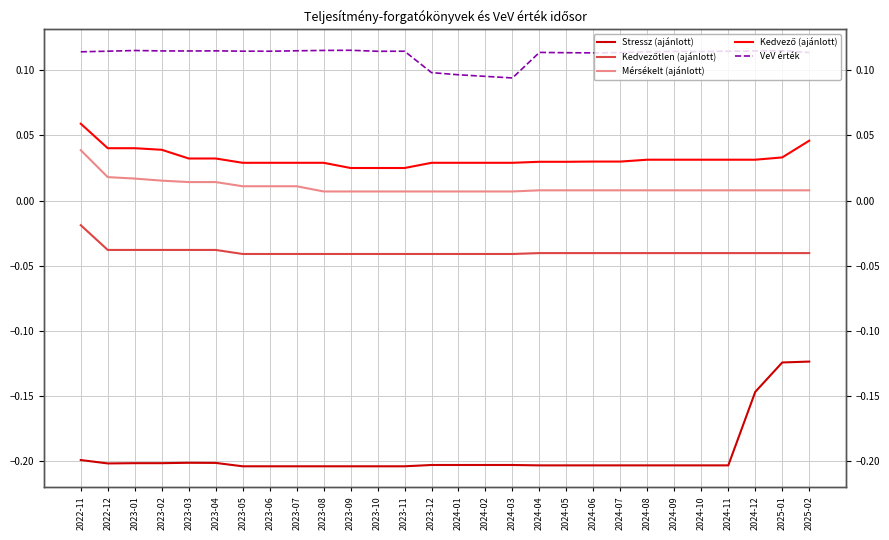

Where is Mérsékelt (ajánlott) nearest to the value 0?

2023-08